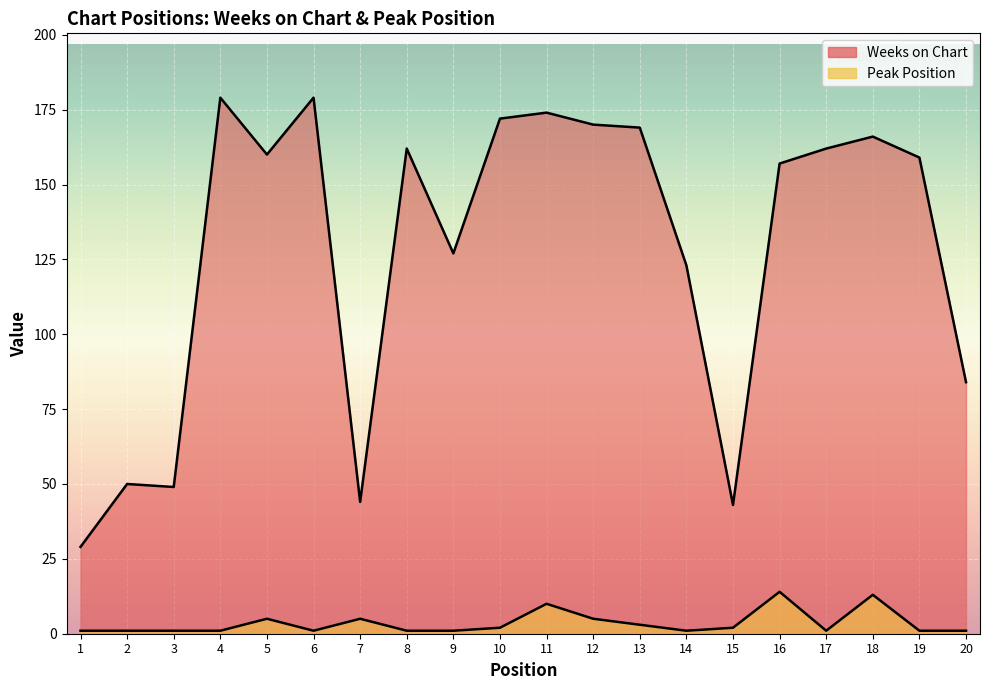

True or false: Weeks on Chart and Peak Position intersect in this chart.

False